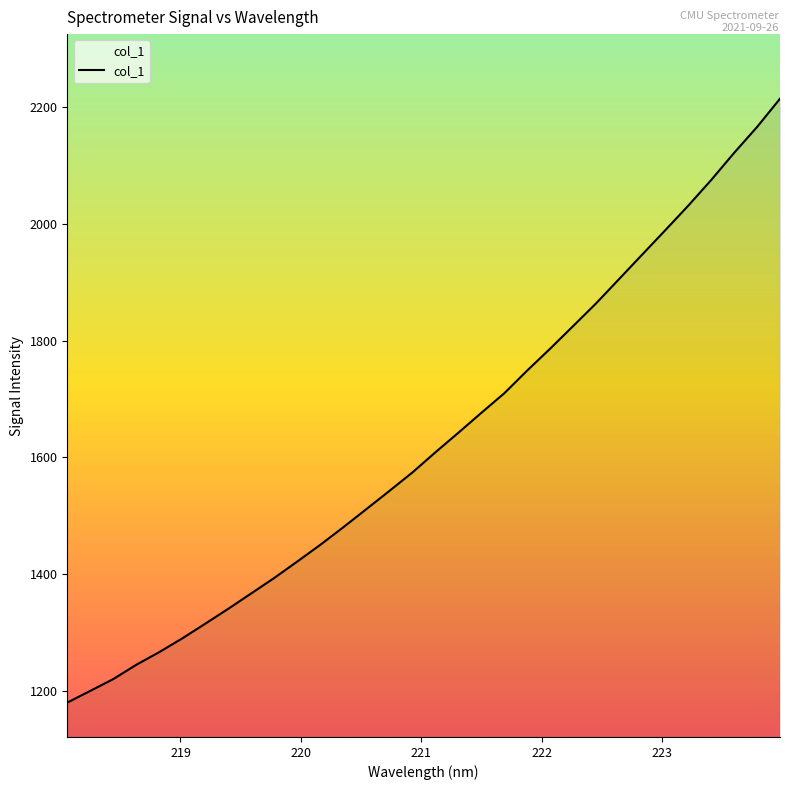

What is the difference between the maximum and minimum values?

1035.5